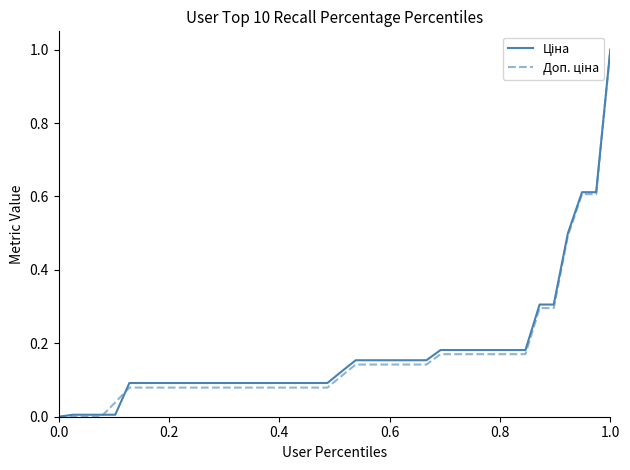

What is the greatest value displayed?

1.0